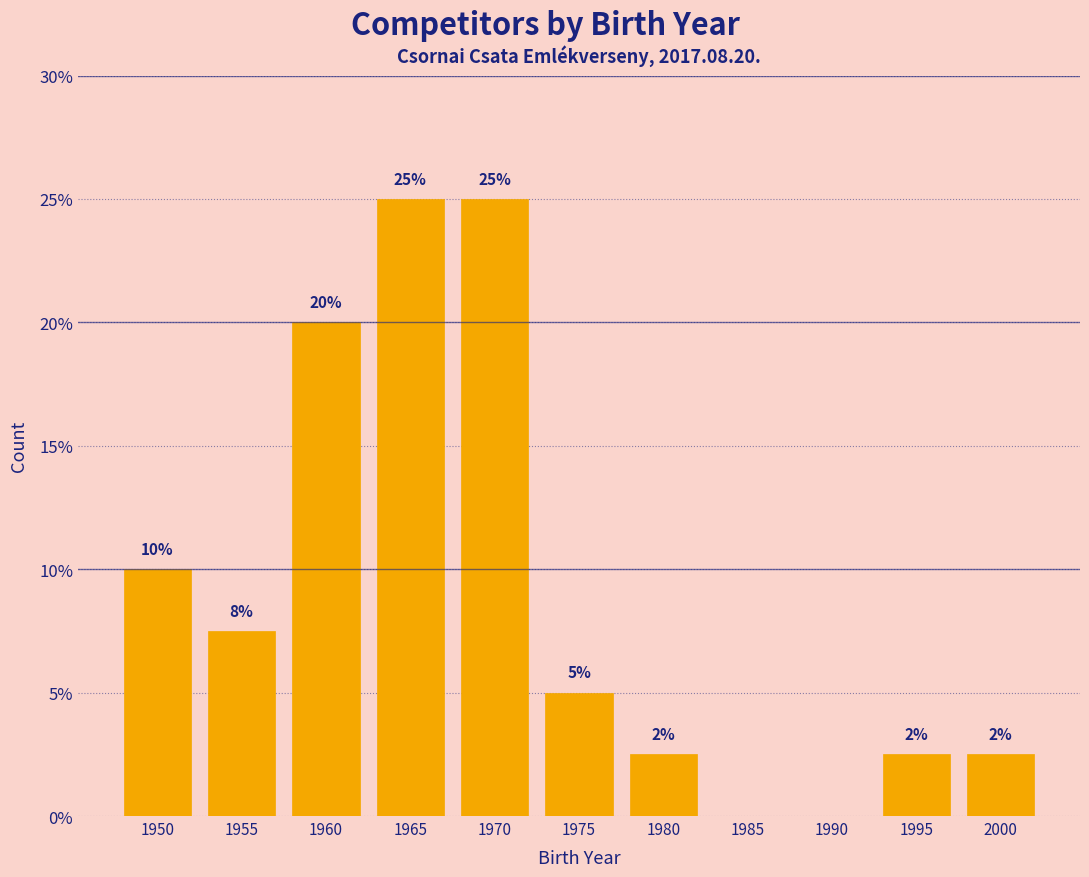

Between 1995 and 1960, which is larger?

1960